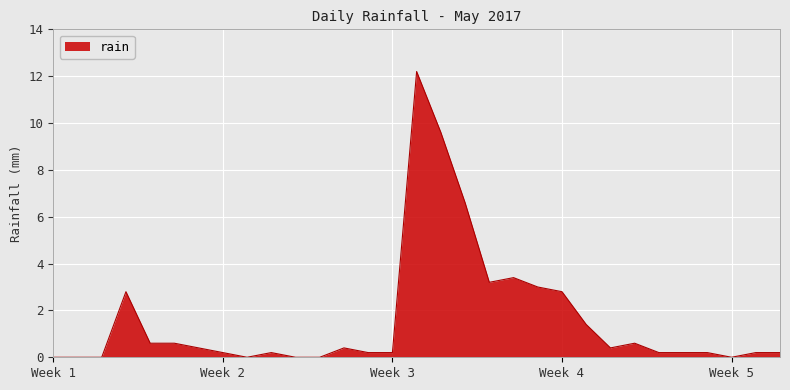

What is the difference between the maximum and minimum values?

12.2